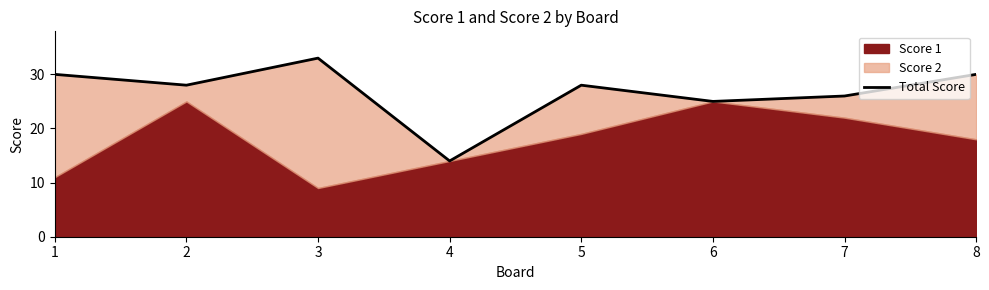

What is the value of the 8th point from the left?

30